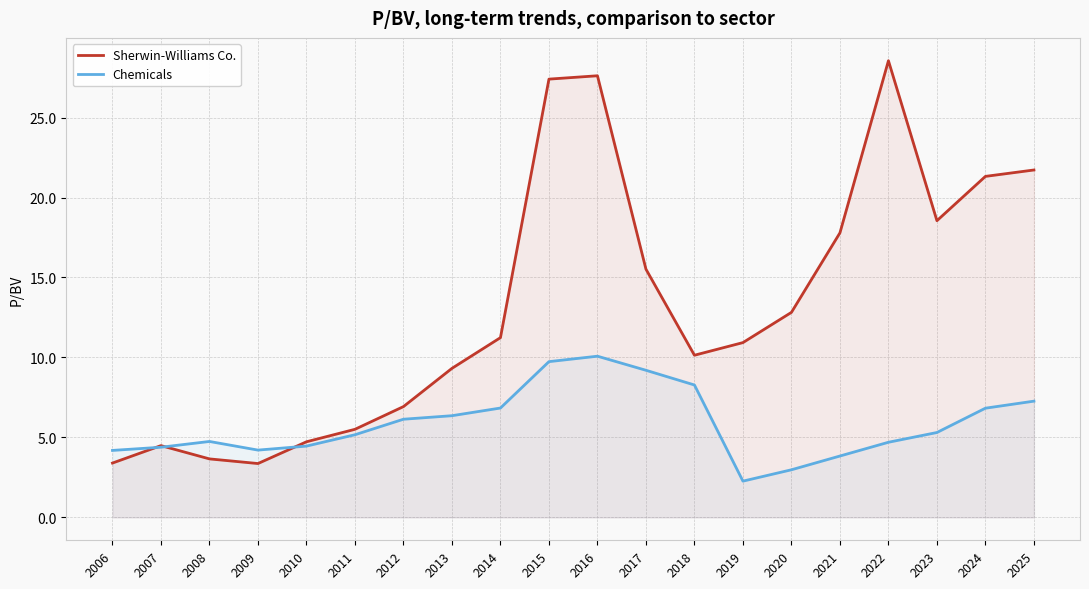

List the series in order of their overall mean, lowest first.

Chemicals, Sherwin-Williams Co.